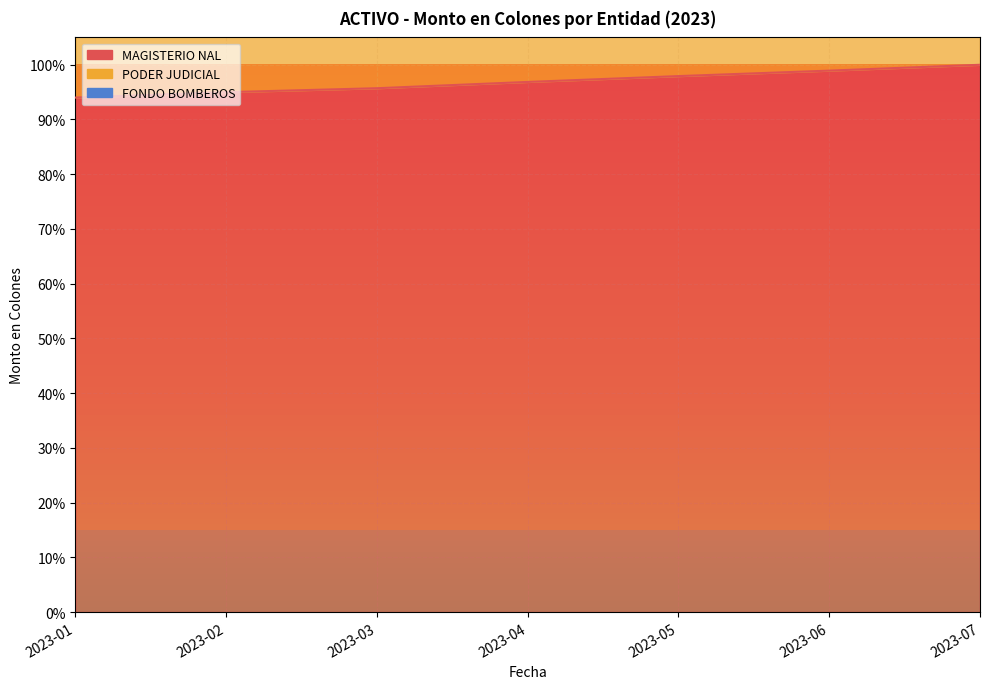

What is the value of the PODER JUDICIAL point at the 6th from the left?

1.2